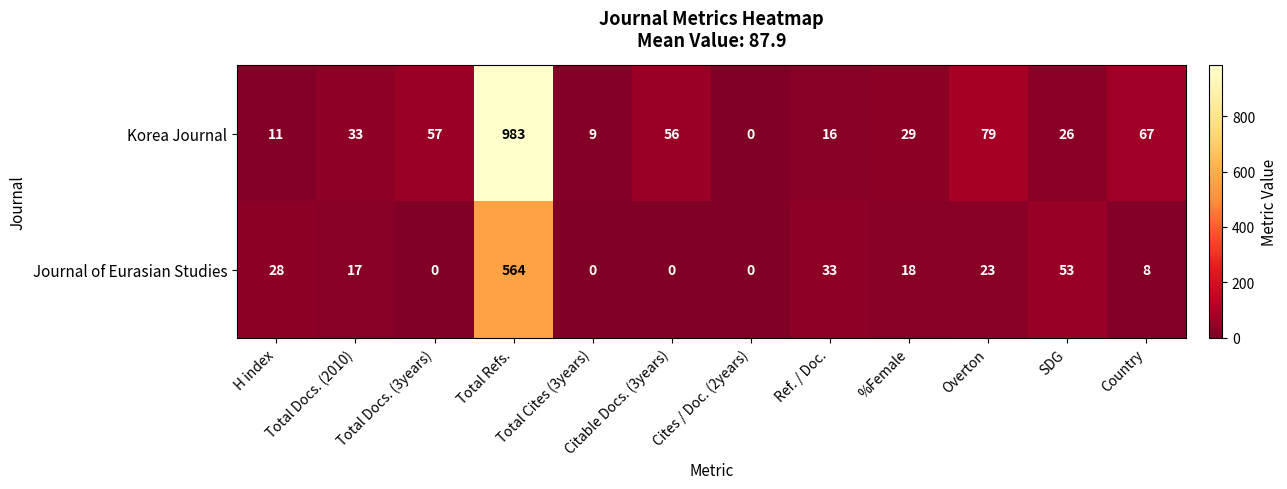

What is the highest value of the Korea Journal series?

983